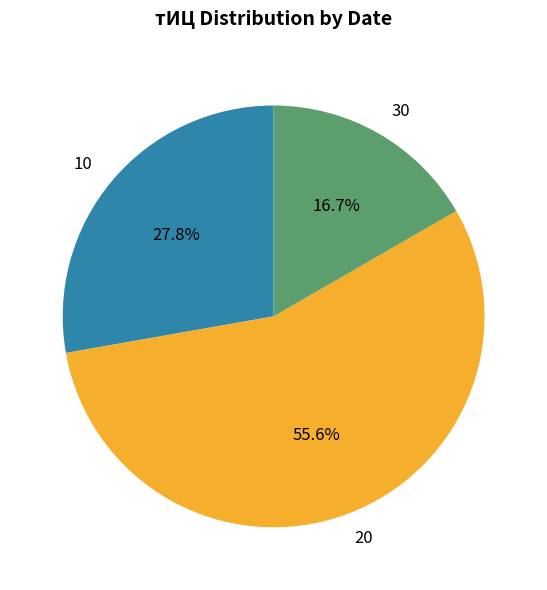

Does any single category account for the majority?

Yes